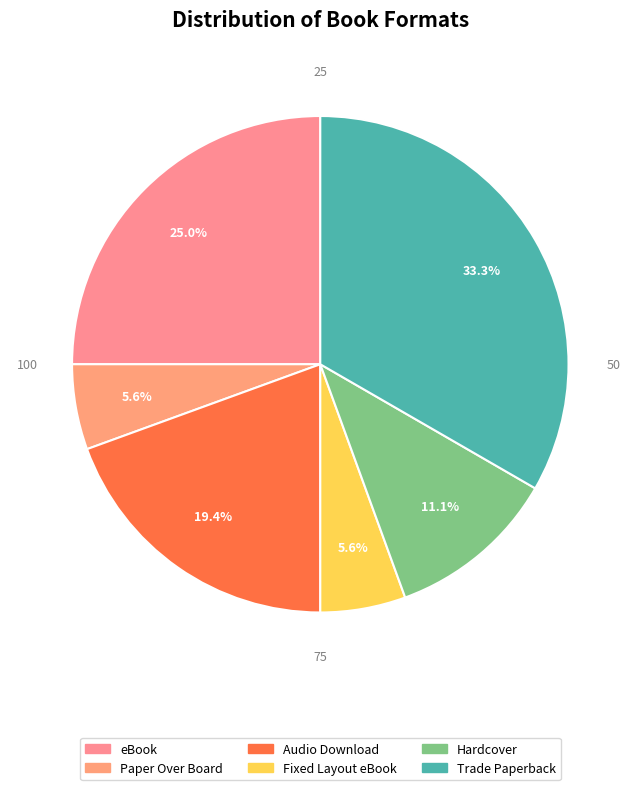

How many slices are in this pie chart?

6